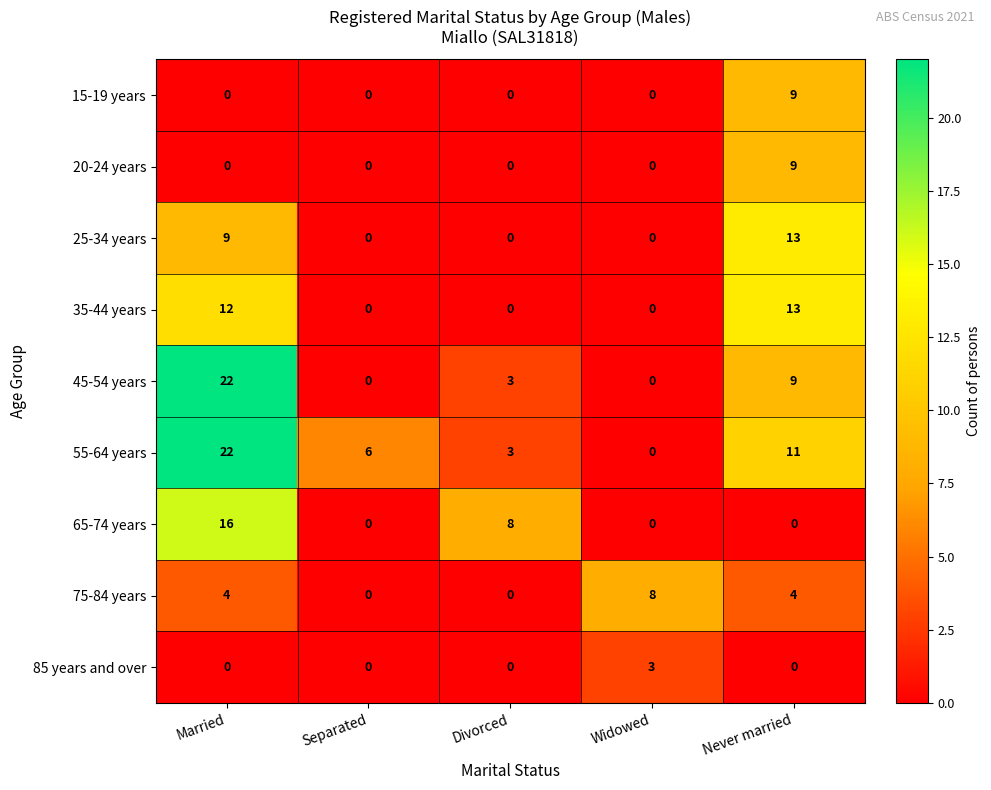

Which category has the highest value across all series?

Married